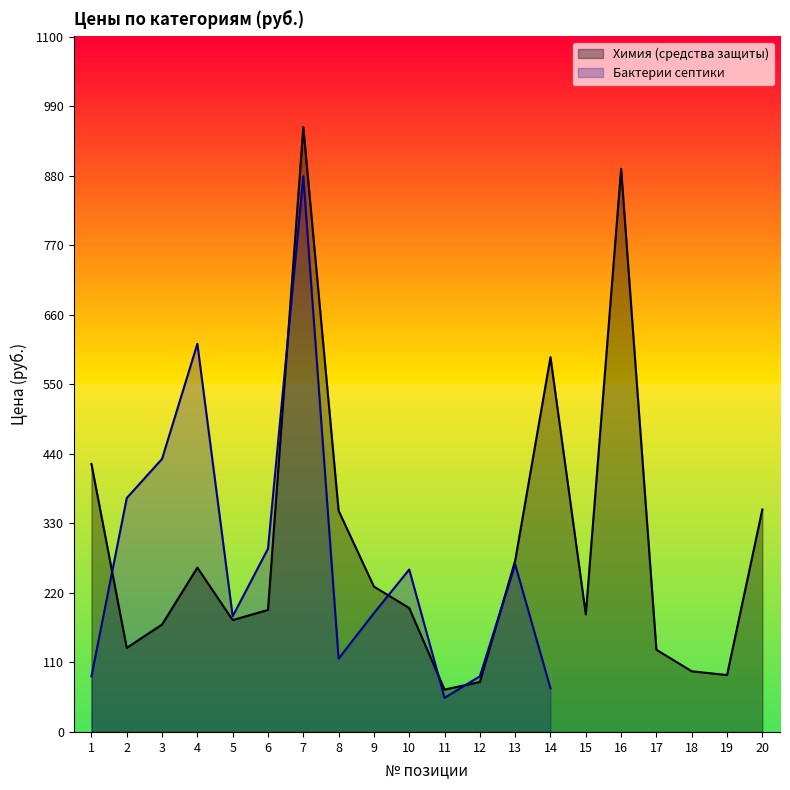

List the labels in order of value, largest first.

7, 16, 14, 1, 20, 8, 13, 4, 9, 10, 6, 15, 5, 3, 2, 17, 18, 19, 12, 11